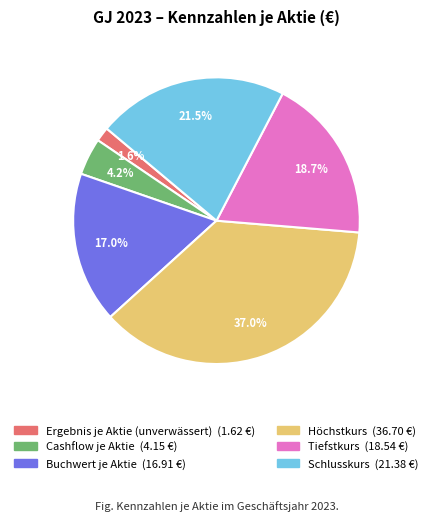

To the nearest percent, what is the difference between the Ergebnis je Aktie (unverwässert) and Cashflow je Aktie slice percentages?

3%